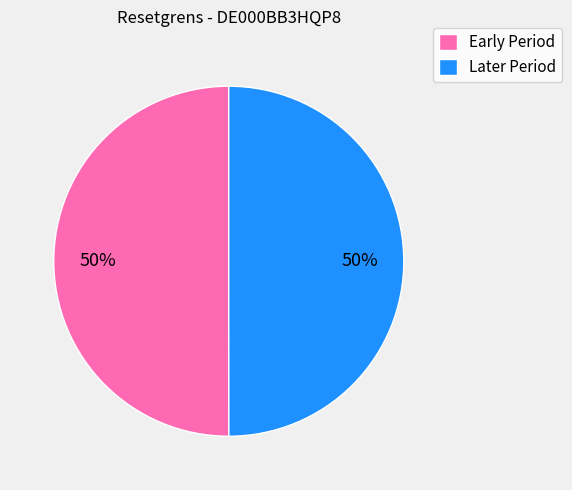

How many slices are in this pie chart?

2